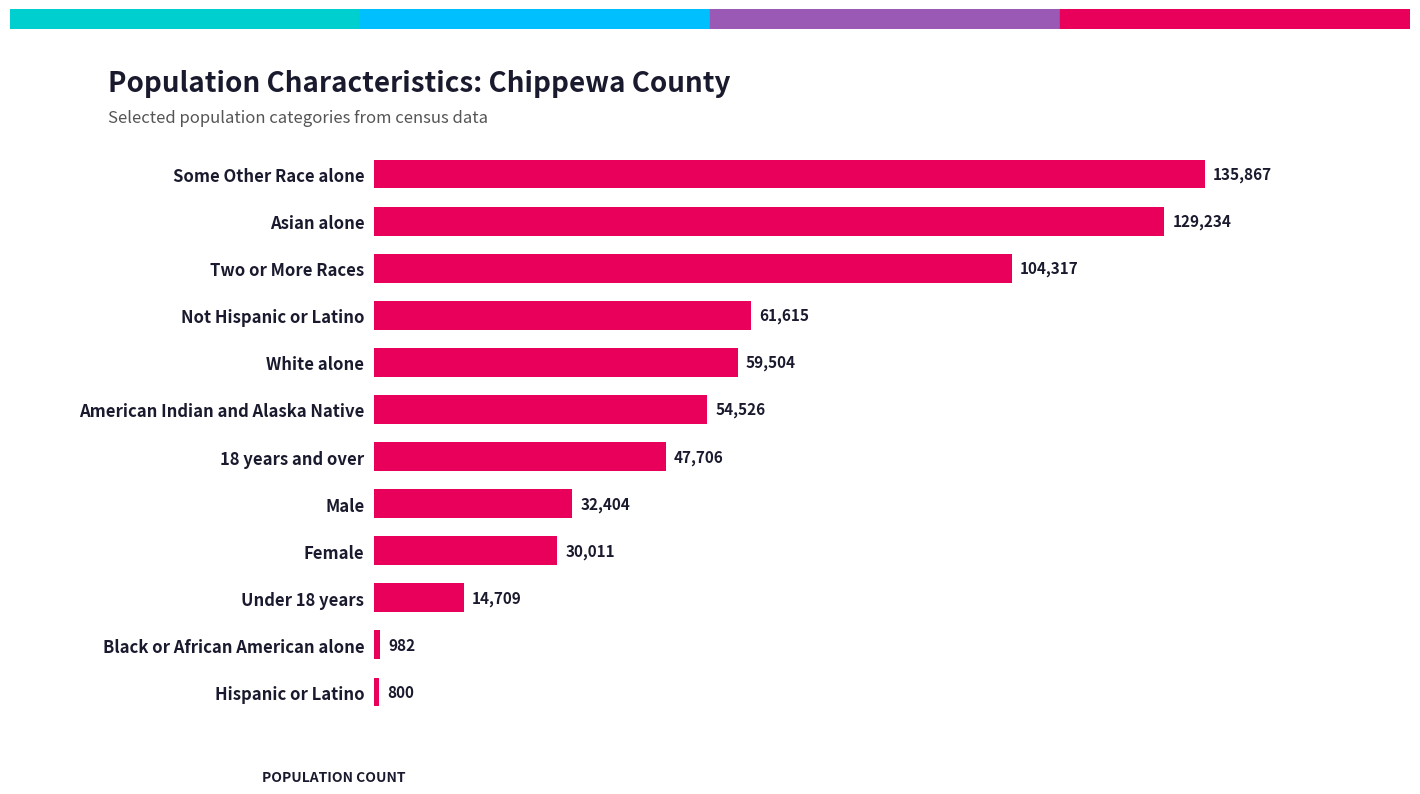

Are the bars horizontal?

Yes